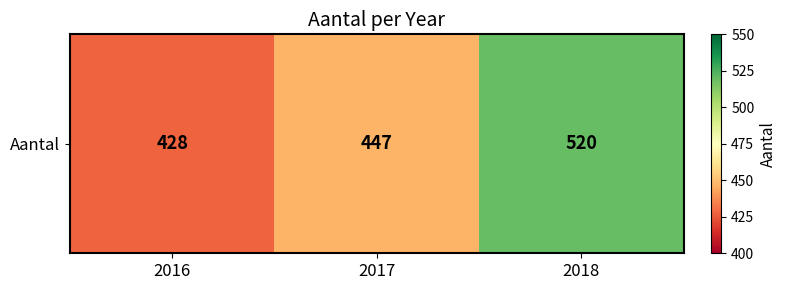

What is the smallest value displayed?

428